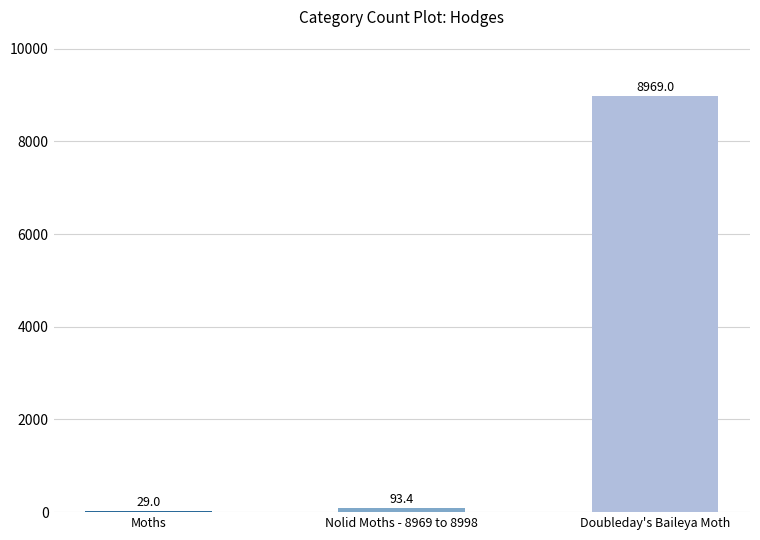

How many data points does each series have?

3